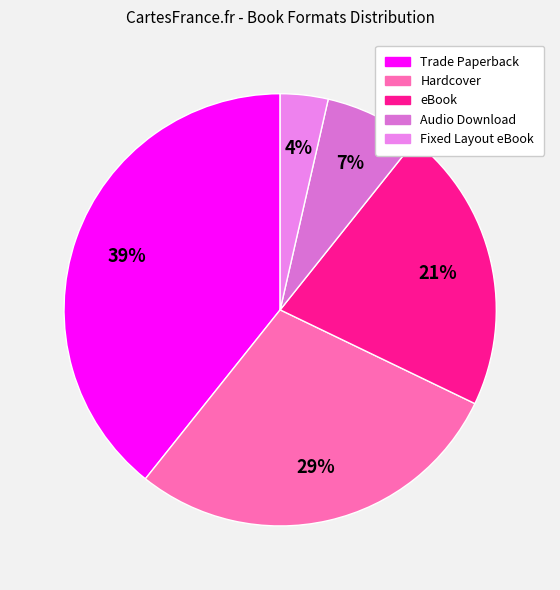

To the nearest percent, what percentage of the pie is Hardcover?

29%